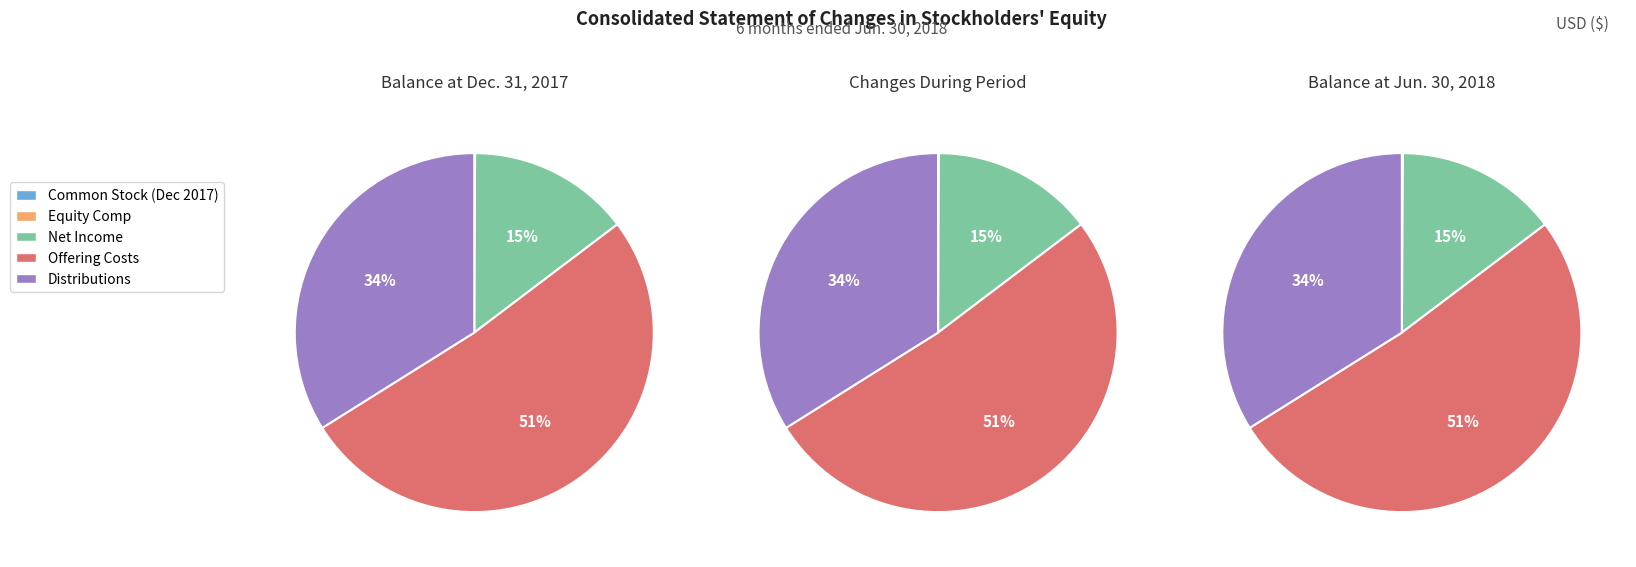

Is Distributions declared the majority of the pie?

No